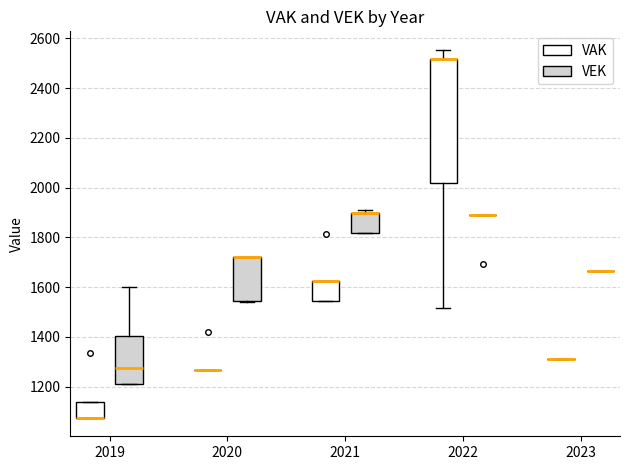

Comparing the boxes themselves (not the whiskers), which one is the tallest?

2022 (VAK)